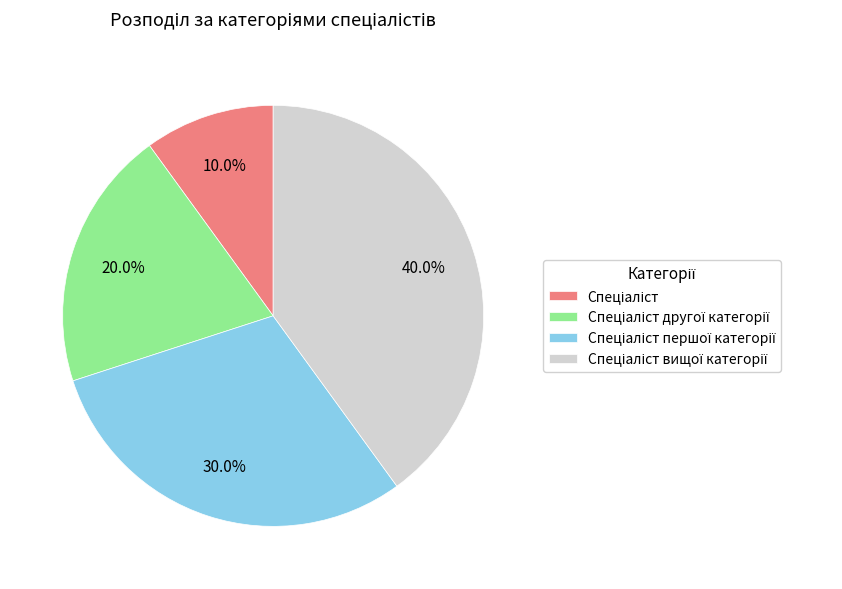

Count the number of slices in the pie.

4